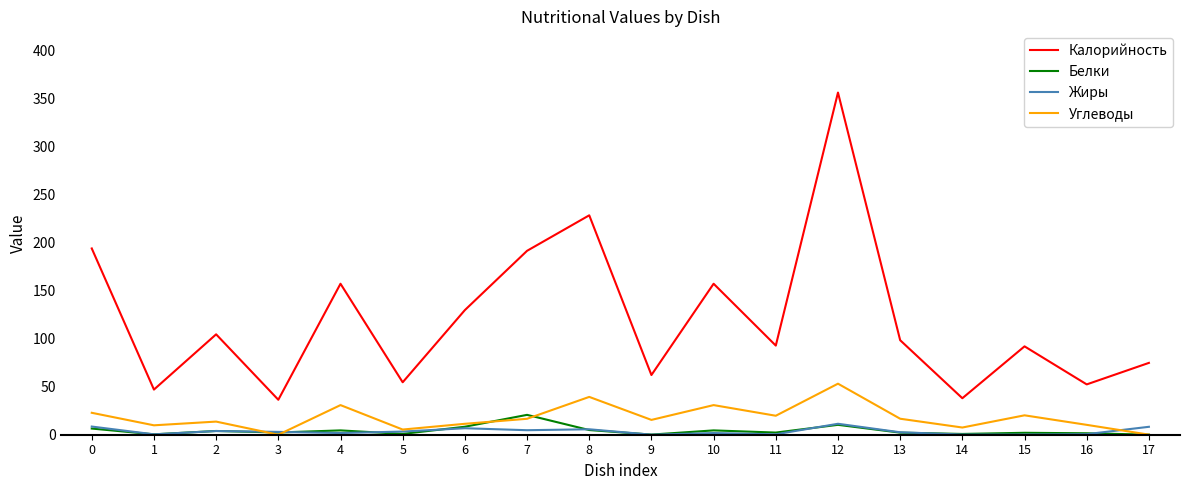

What is the difference between the maximum and minimum values in the Жиры series?

11.4